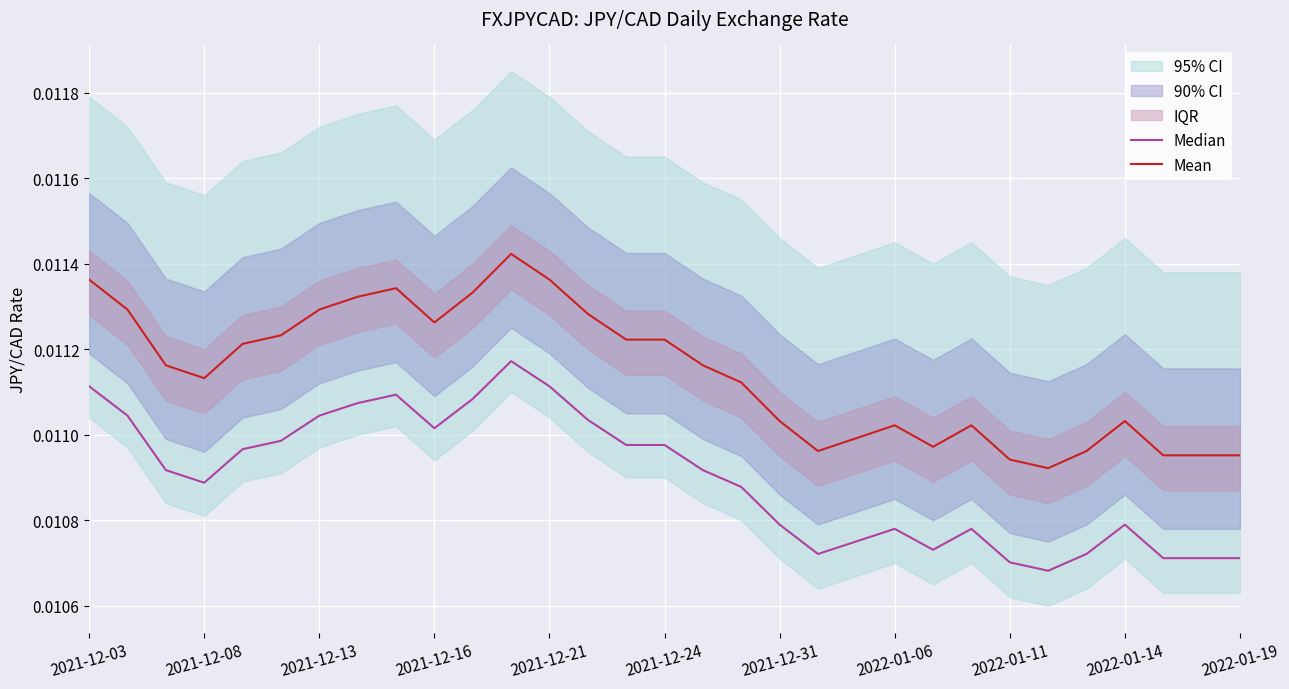

The Median series shows 0.0 at 2021-12-31. True or false?

False